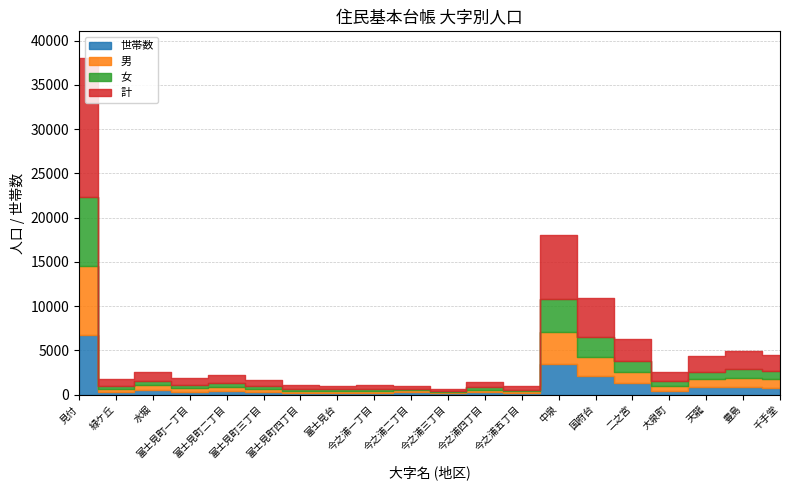

Which has a higher value, 今之浦三丁目 or 富士見町二丁目?

富士見町二丁目